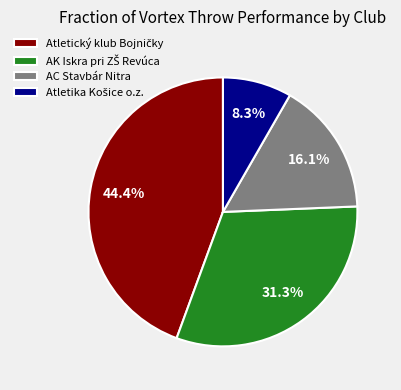

How much of the chart is everything except AC Stavbár Nitra?

83.9%